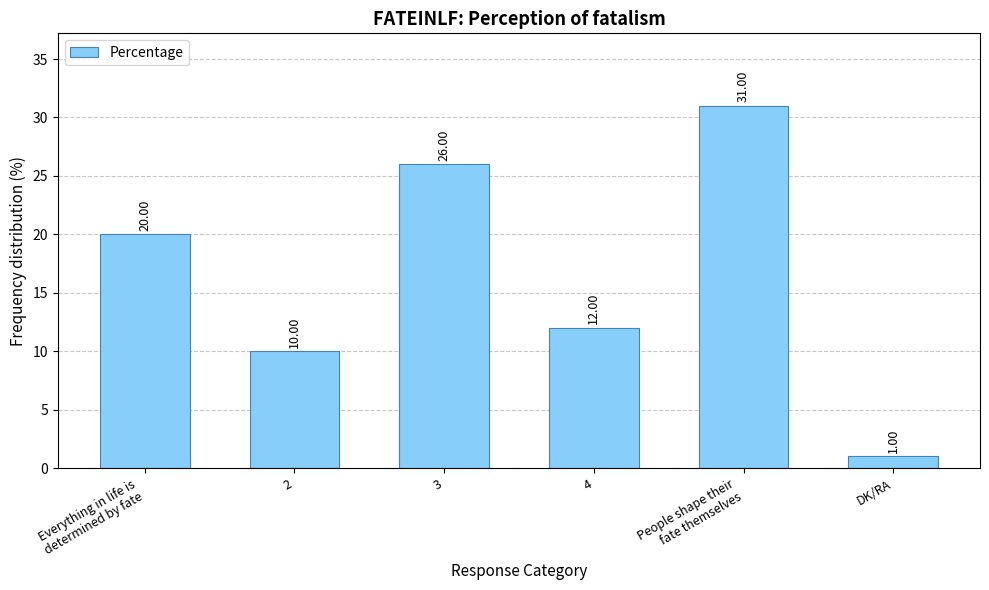

What is the average value?

17